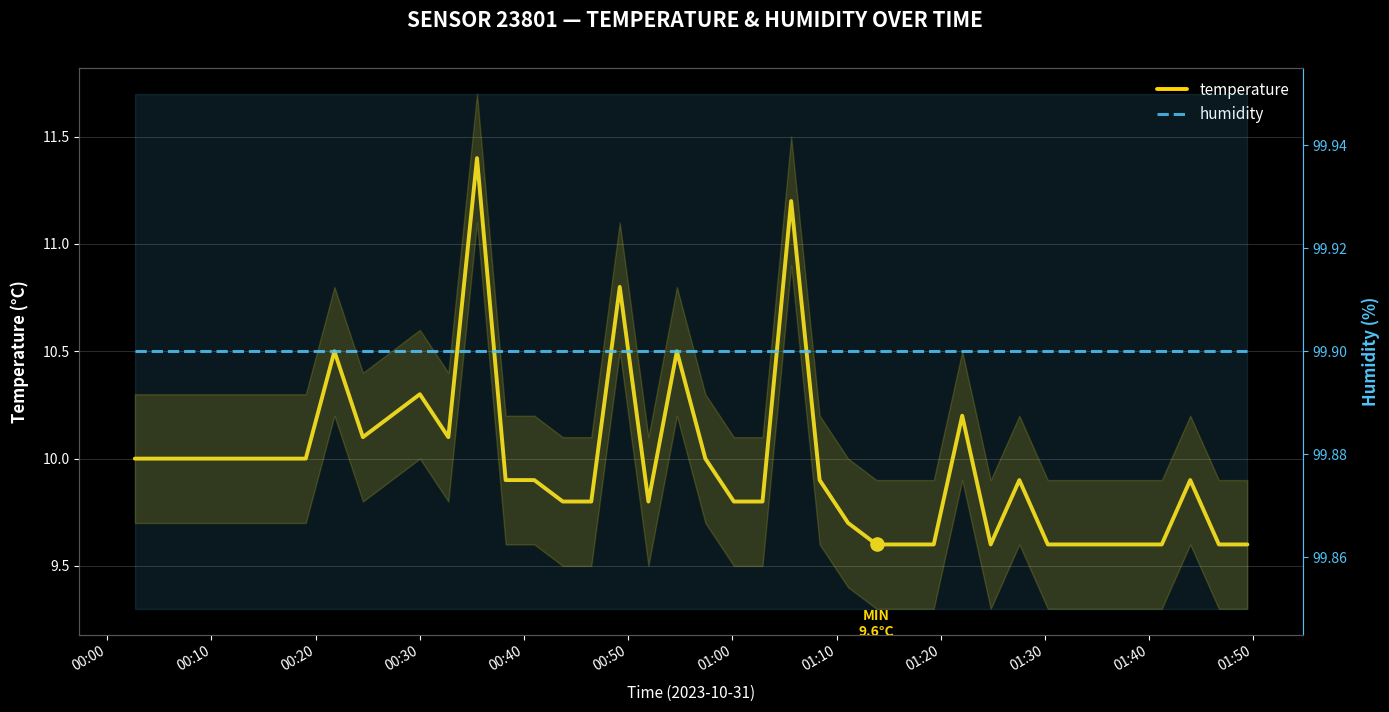

Which series reaches the minimum Y coordinate?

temperature